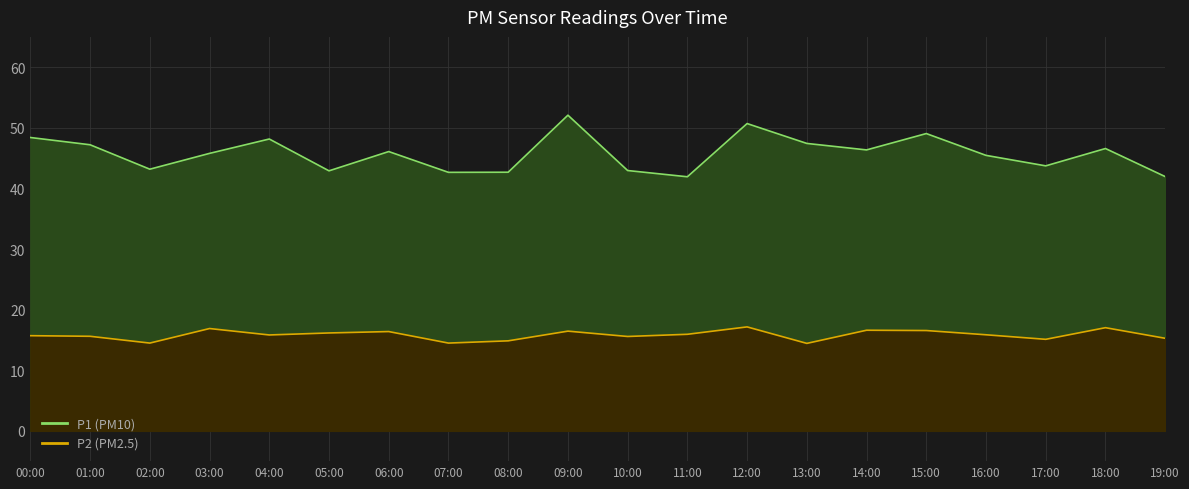

Is it true that P1 equals 23.1 at 04:00?

False